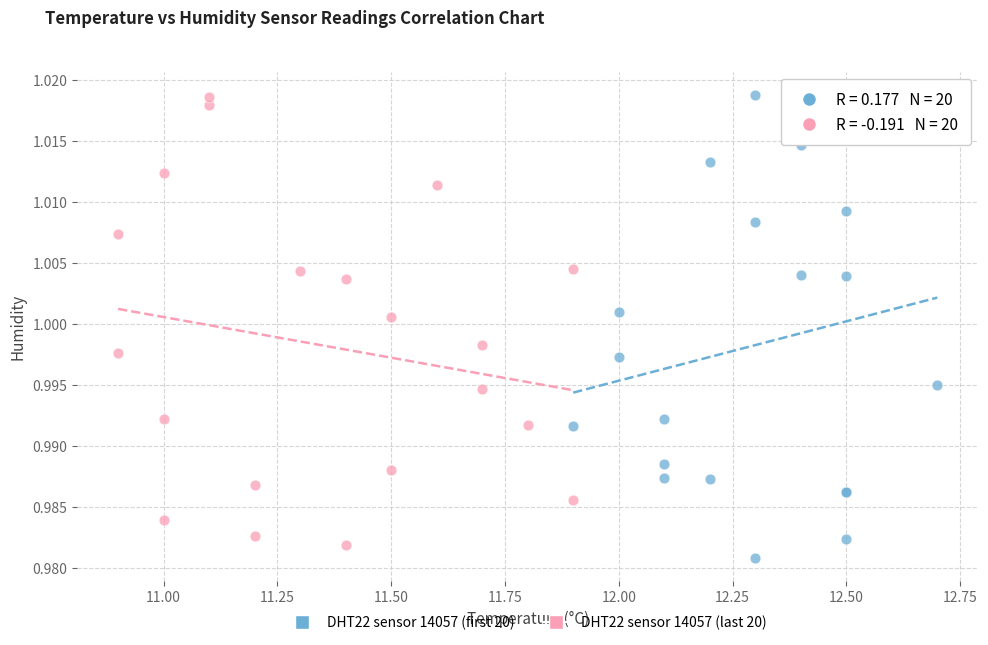

Which series has the widest spread of Y values?

DHT22 sensor 14057 (first 20)